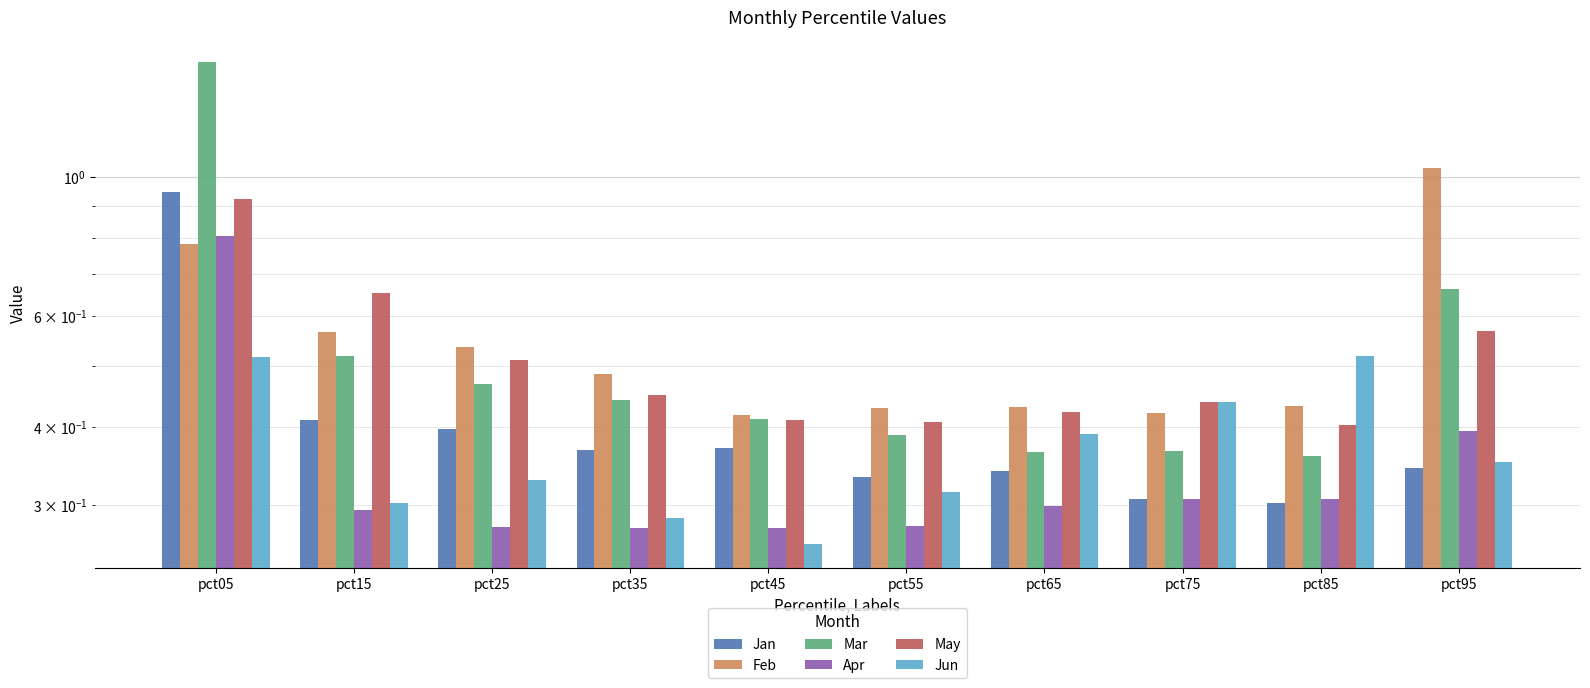

What is the value of the Feb bar at the 4th from the left?

0.5